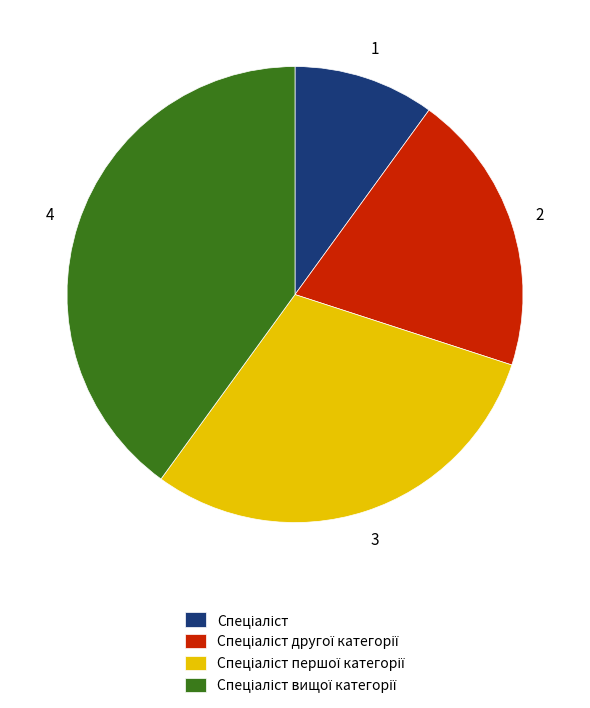

Is there a majority slice in this chart?

No